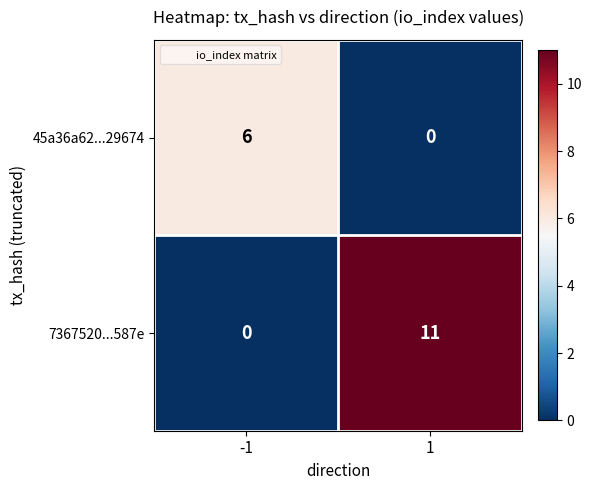

What value does the 7367520...587e series have at 1?

11